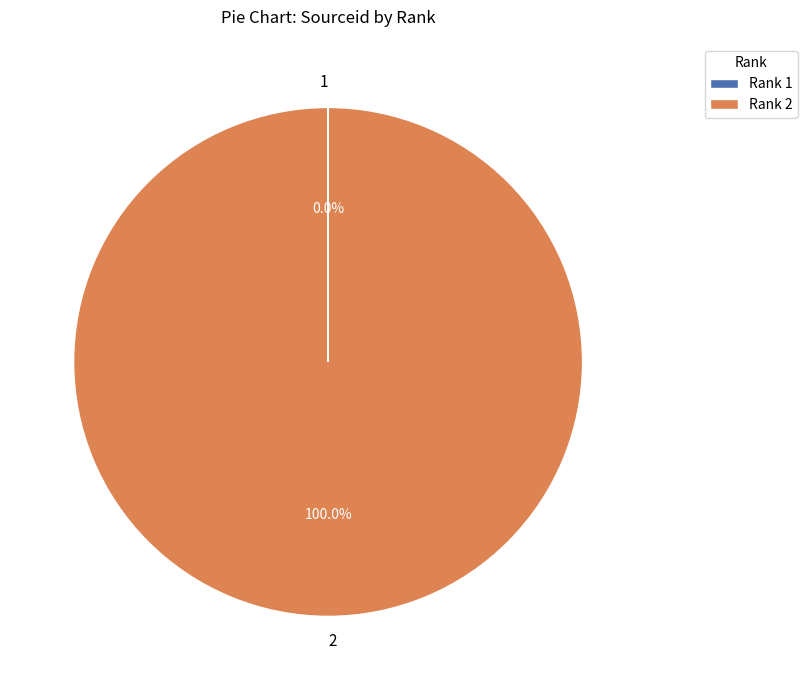

Does any single category account for the majority?

Yes